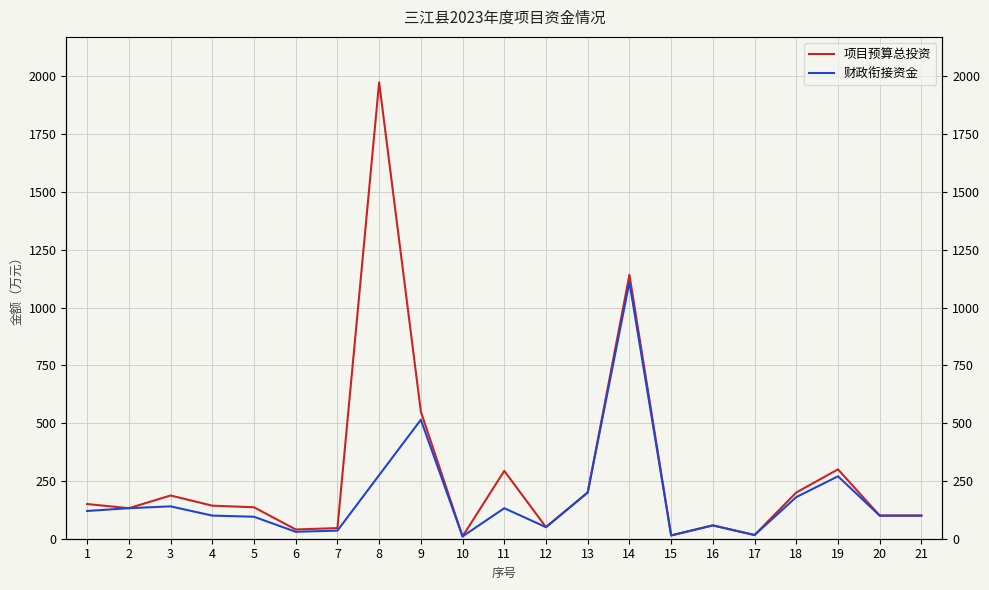

Rank the series by their average value, from highest to lowest.

项目预算总投资, 财政衔接资金